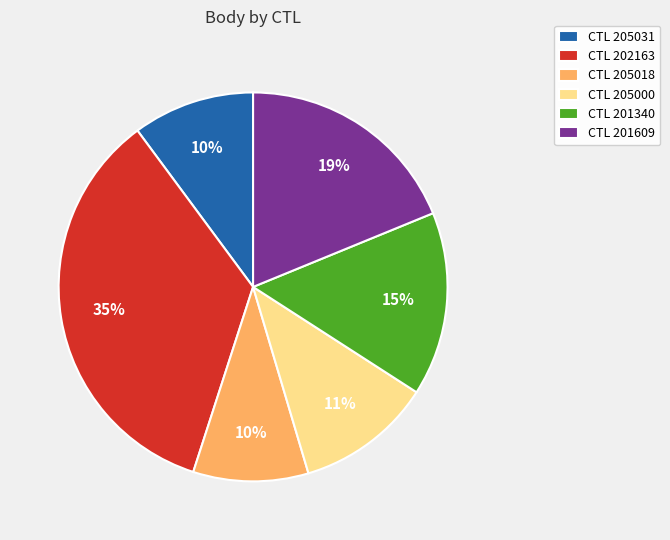

Do CTL 205000 and CTL 201609 together represent more than half of the pie?

No